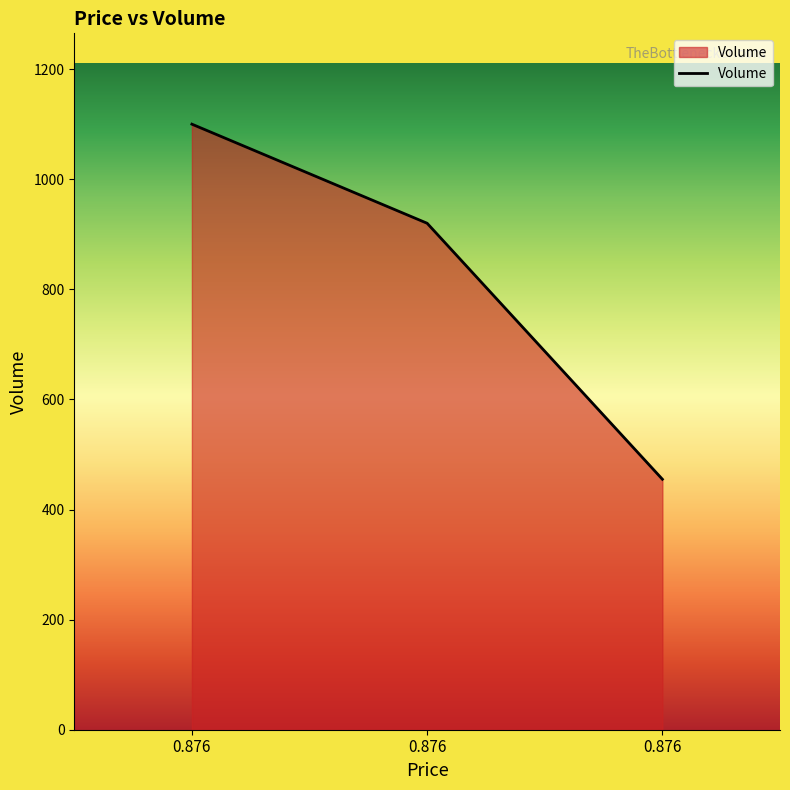

Reading right to left, transcribe all the data shown in this chart.

0.876=455	0.876=920	0.876=1100